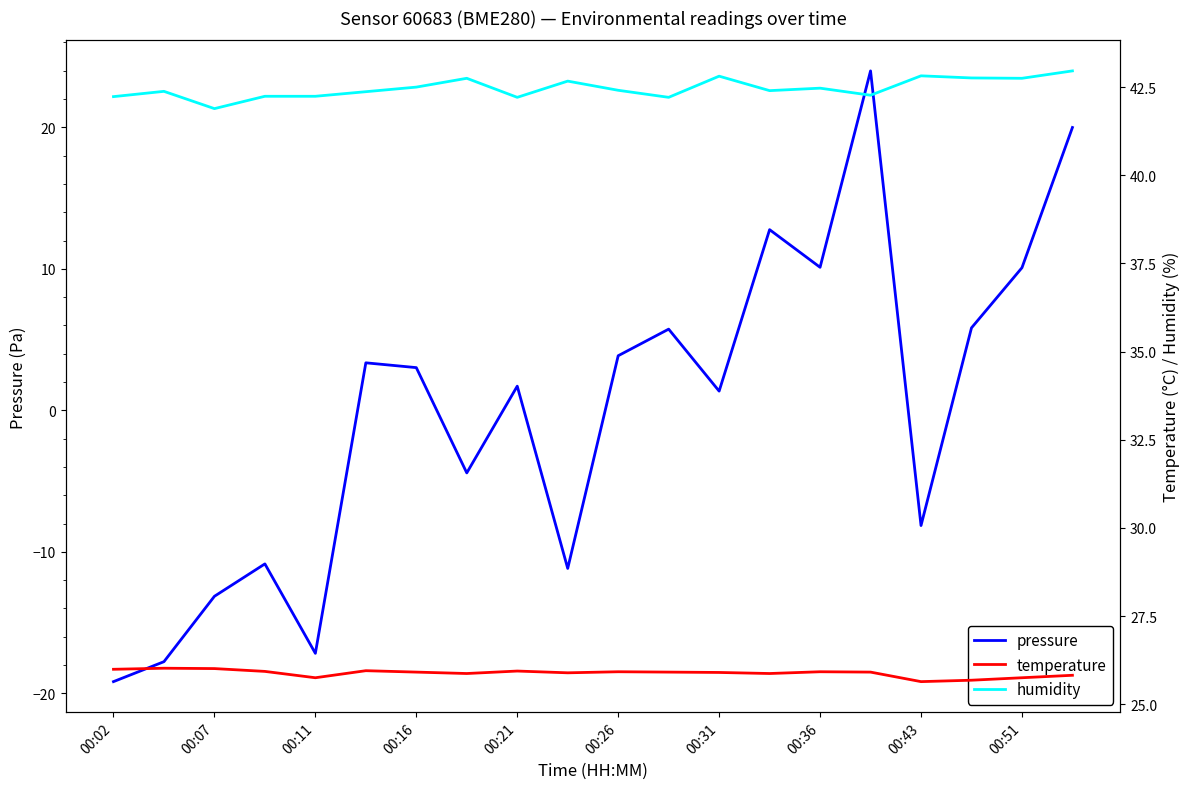

True or false: humidity and temperature cross at least once.

False